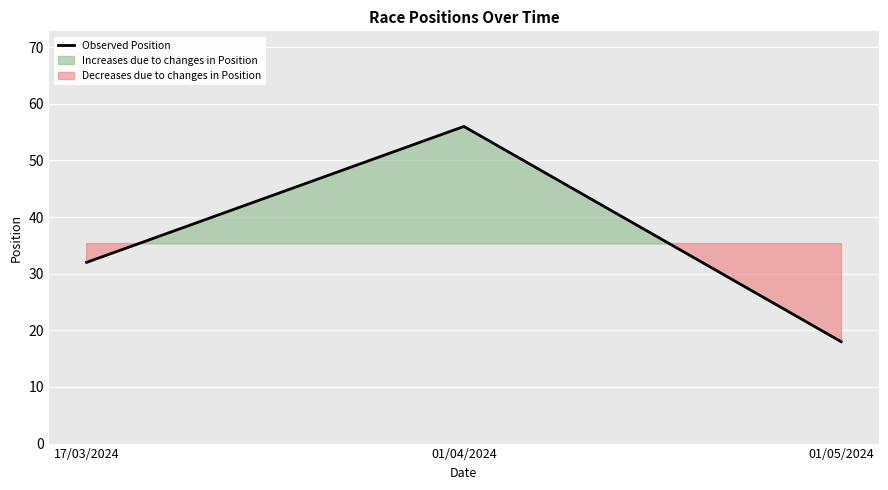

What is the value of the 3rd point from the left?

18